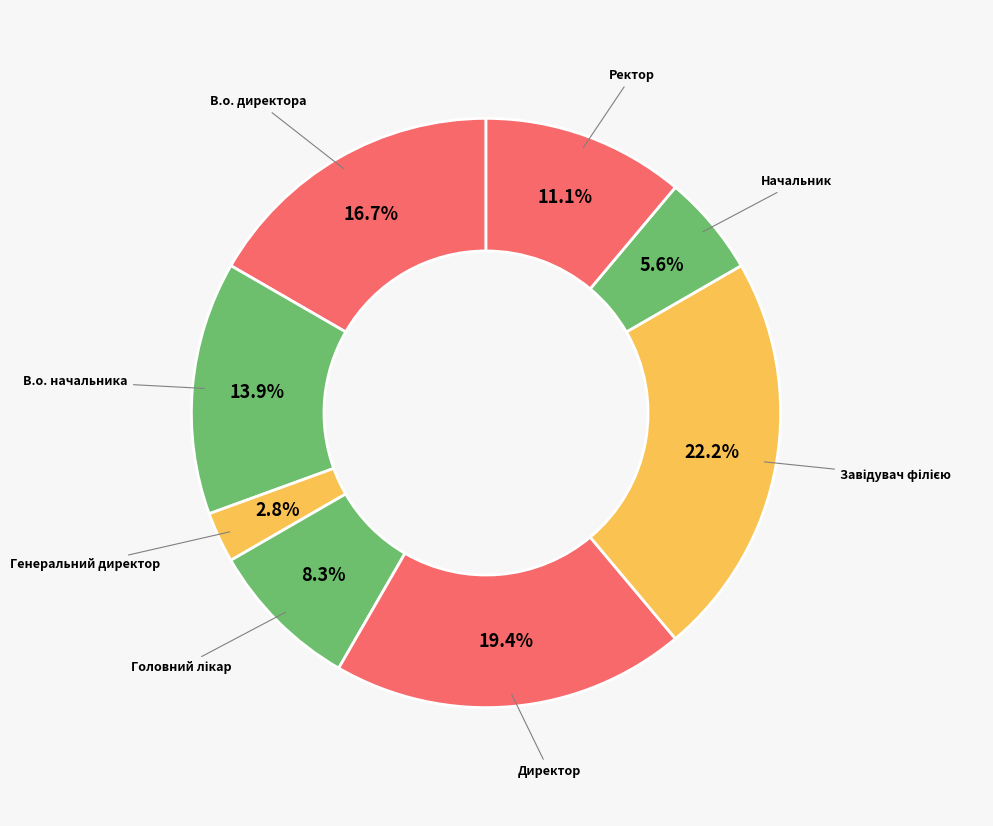

Does Директор account for over 50% of the chart?

No